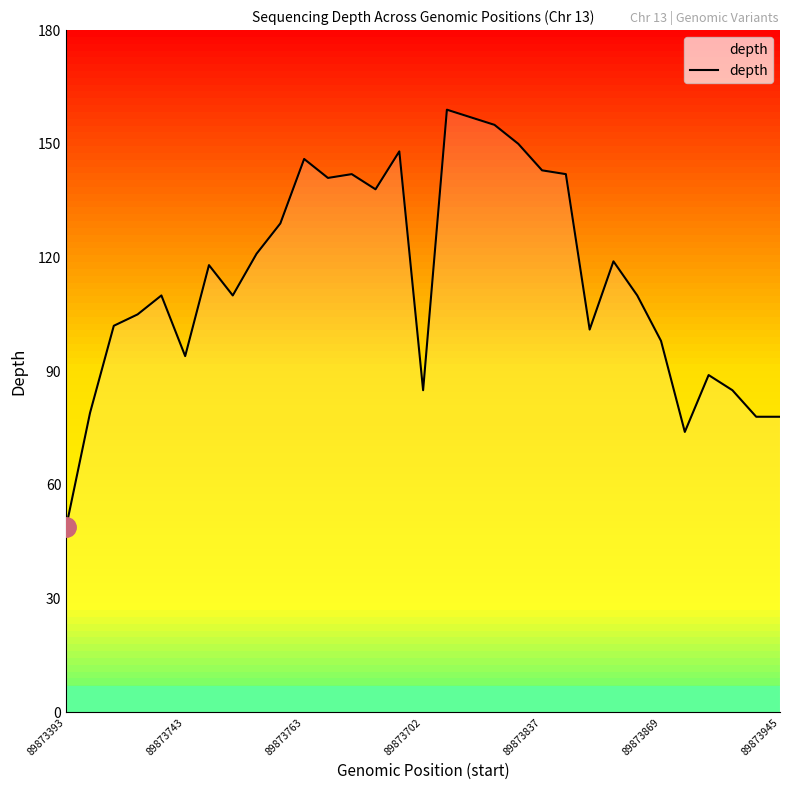

Count the number of categories in the chart.

31